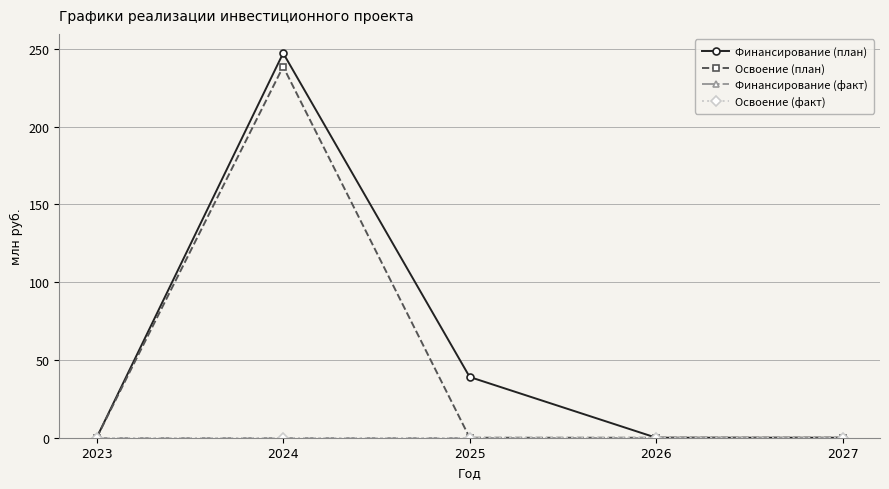

What is the sum of the Финансирование (план) values at 2025 and 2023?

39.1